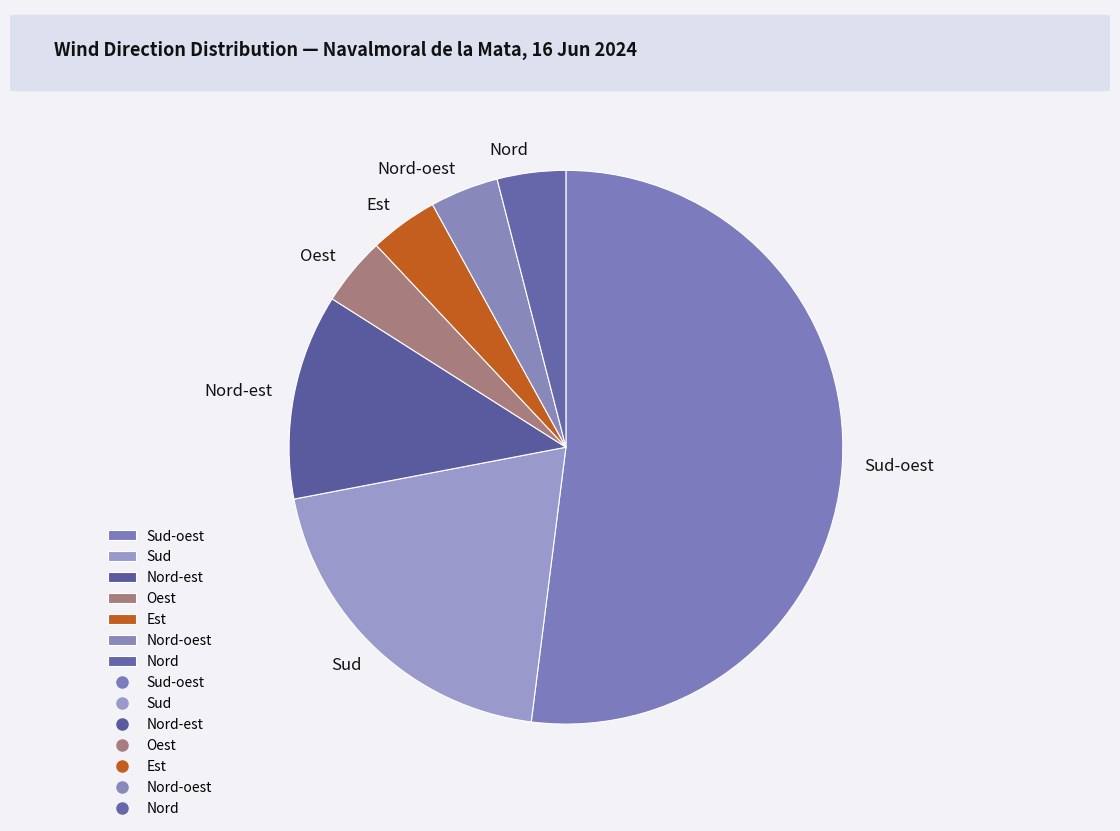

Combined, do Nord-oest and Nord-est account for over 50%?

No